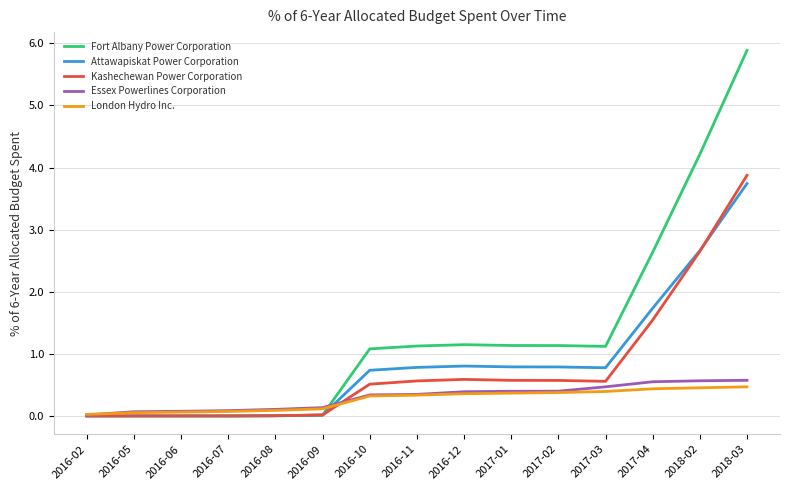

What is the difference between the Fort Albany Power Corporation values at 2016-09 and 2018-03?

5.9